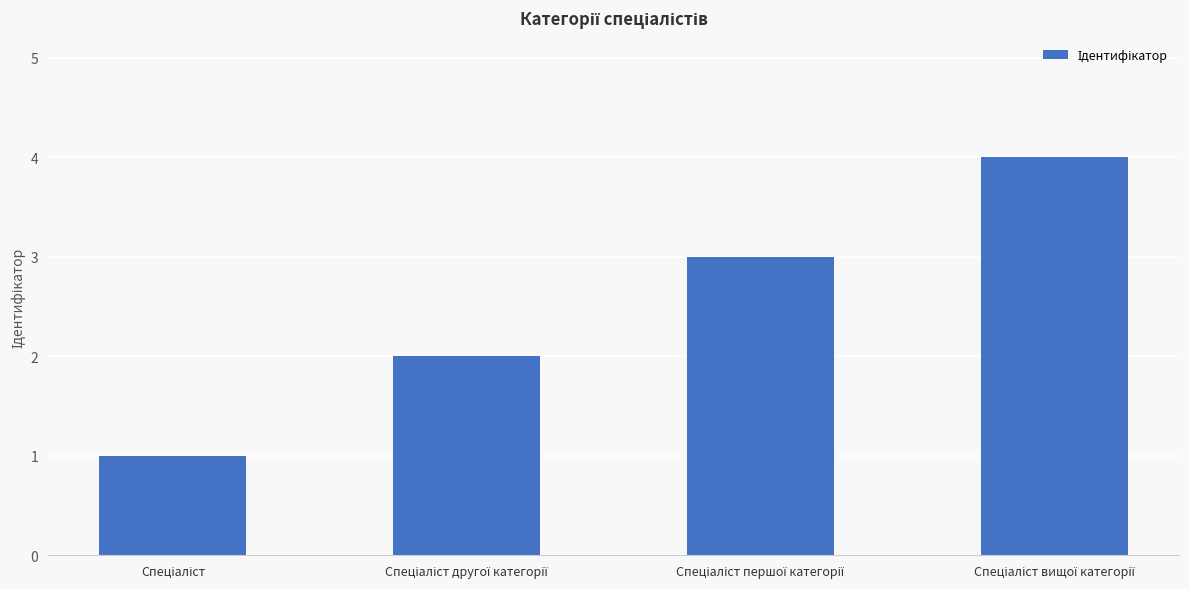

What is the greatest value displayed?

4